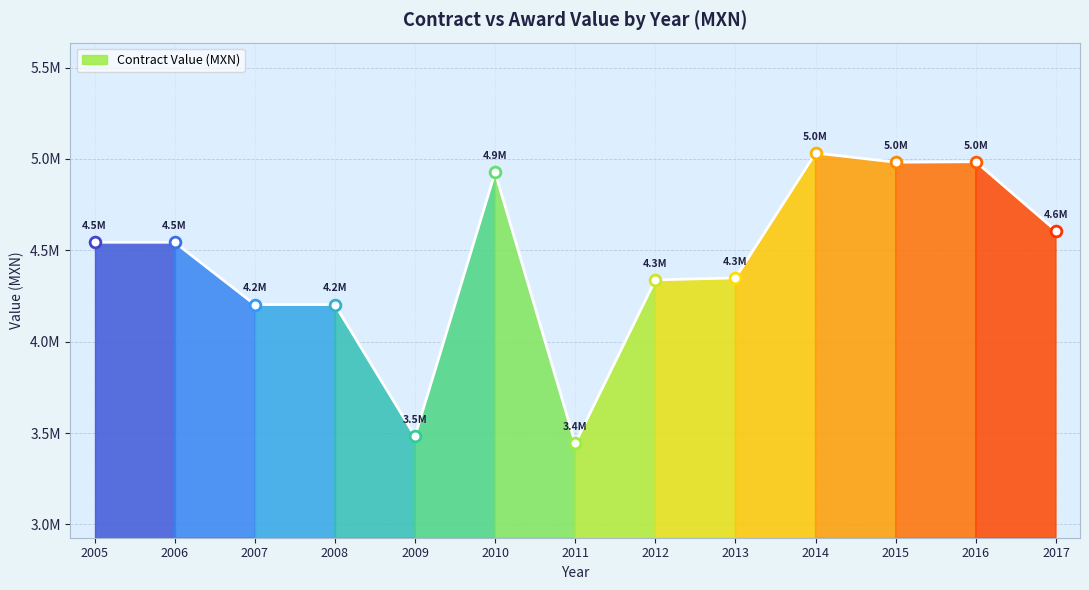

Which has a higher value, 2009 or 2007?

2007